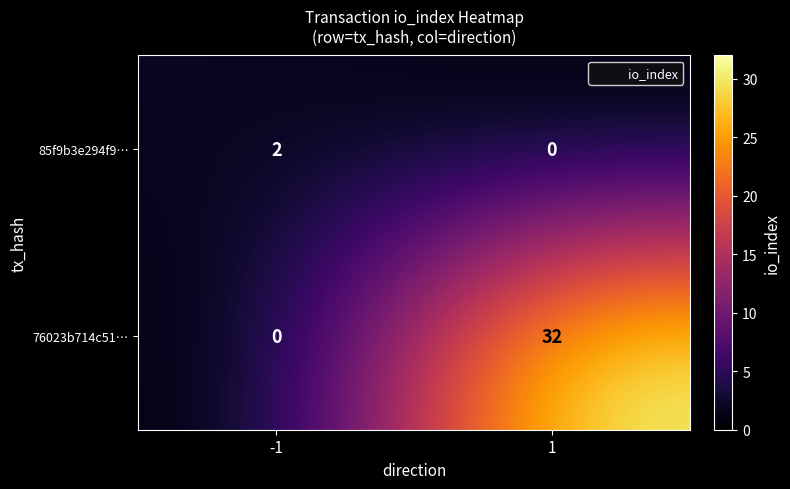

Count the number of categories in the chart.

2